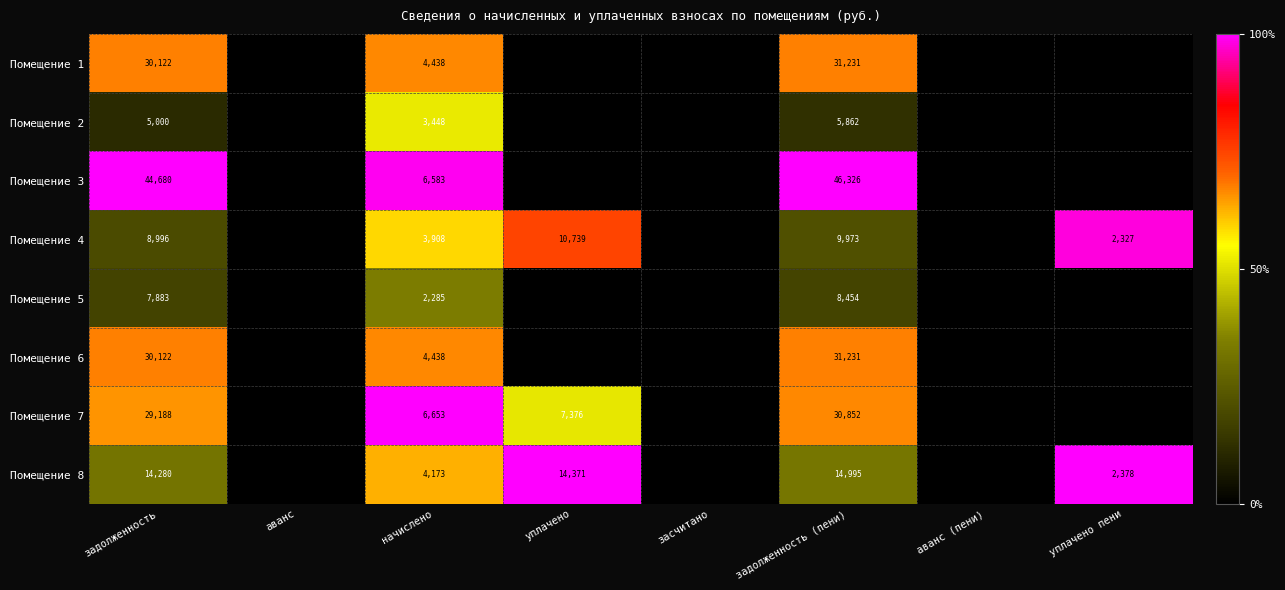

Is it true that Помещение 1 equals 30122 at задолженность?

True